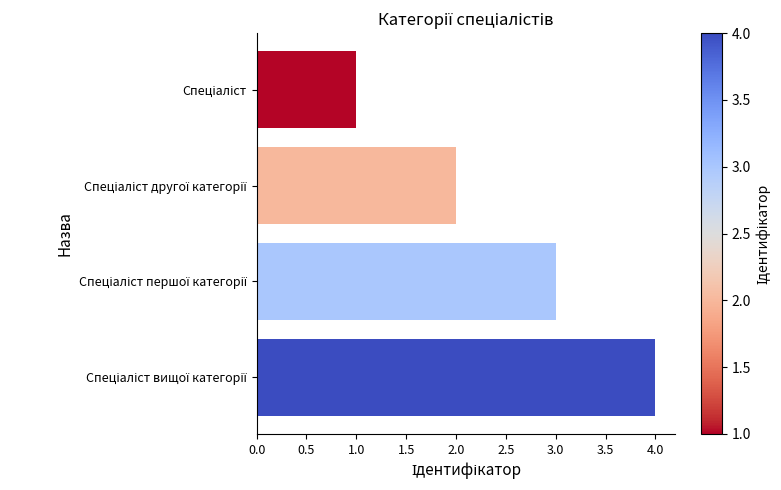

What is the difference between the maximum and minimum values?

3